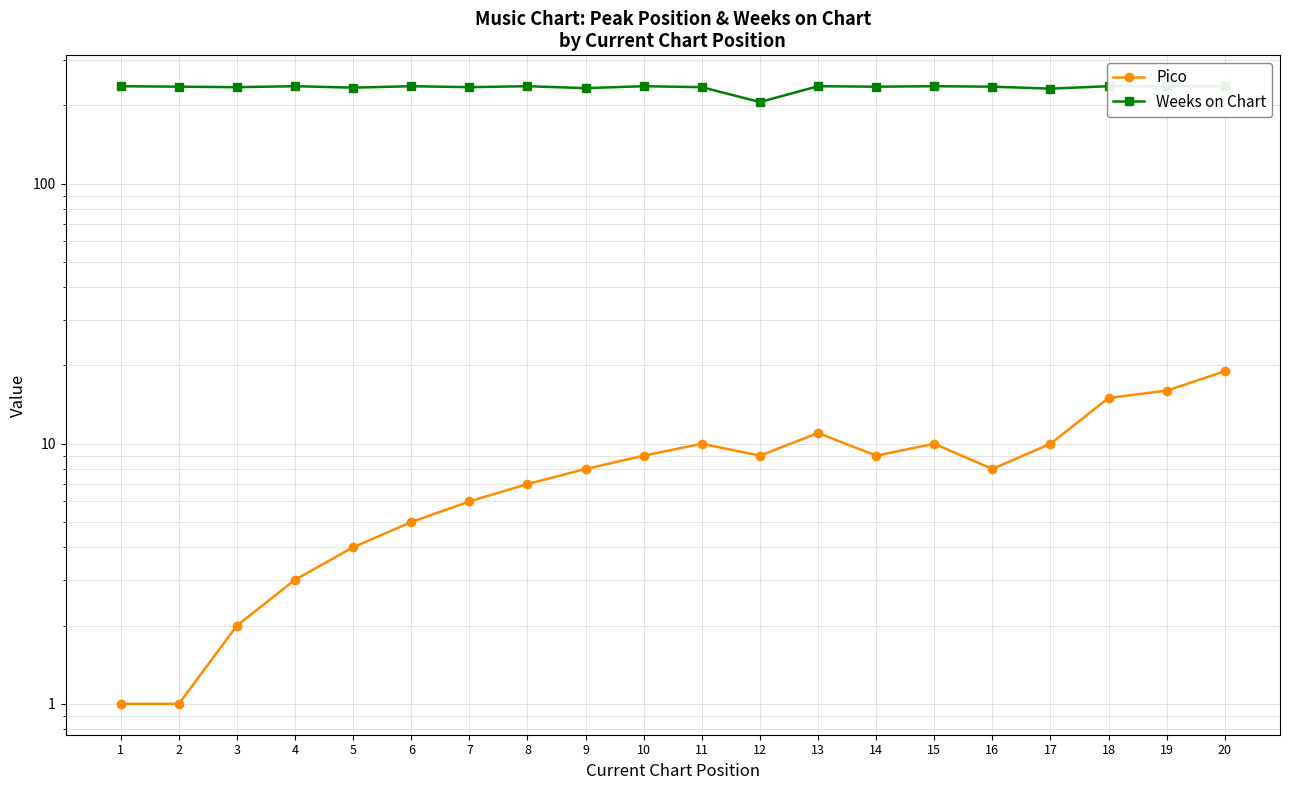

What is the difference between the second highest and second lowest values in the Weeks on Chart series?

5